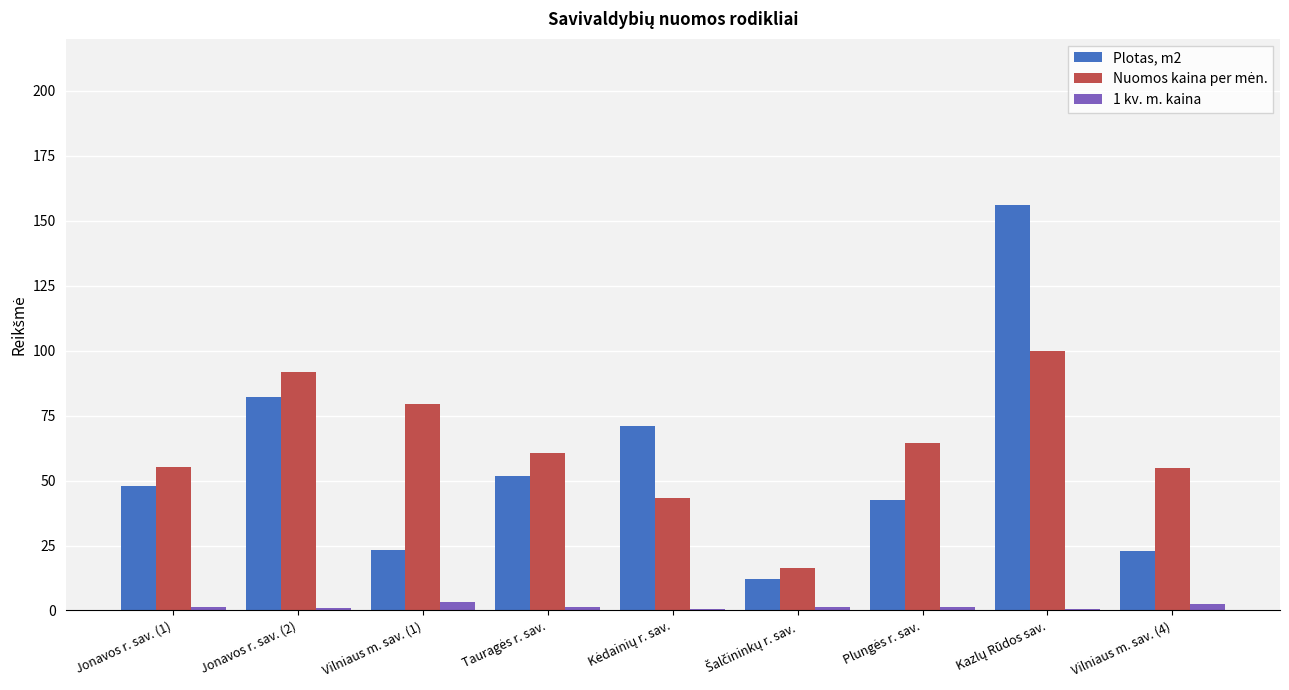

Where is Plotas, m2 nearest to the value 84?

Jonavos r. sav. (2)